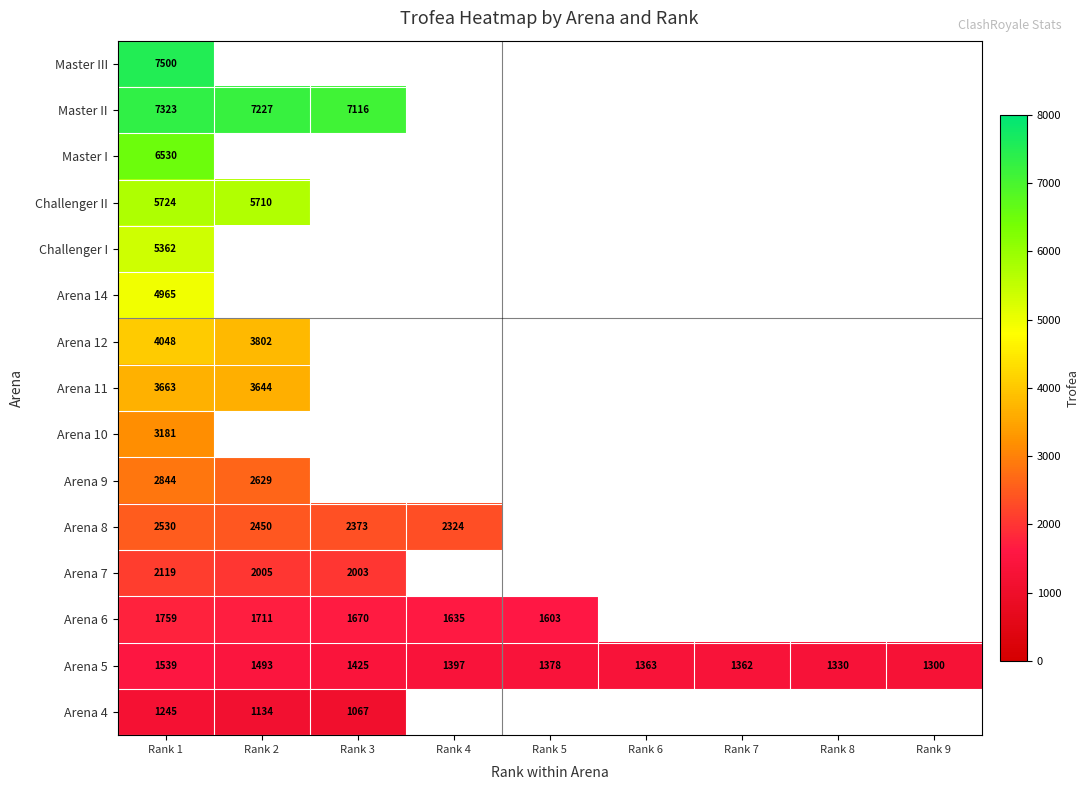

The Master II series shows 7323 at Rank 1. True or false?

True